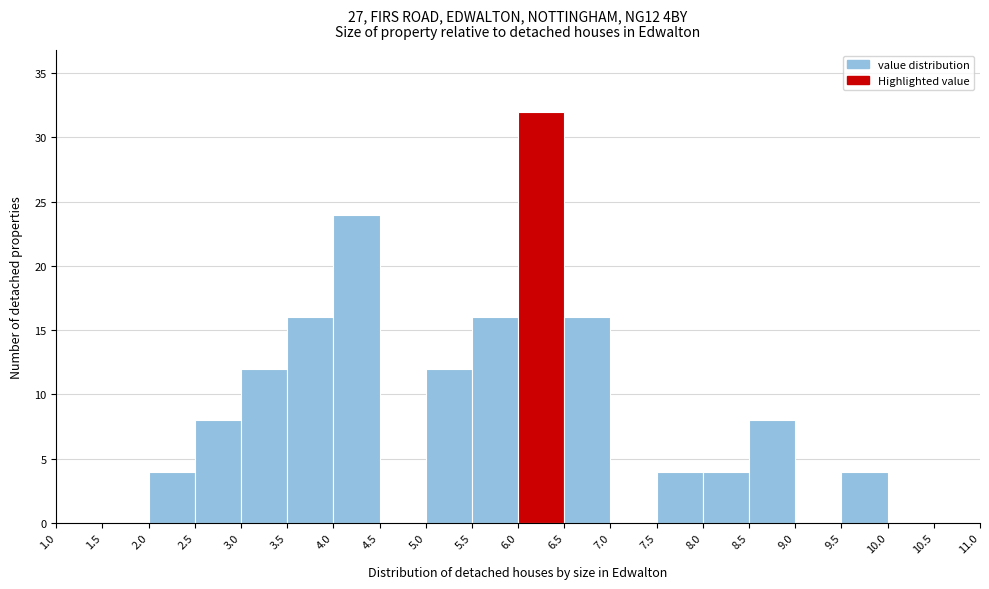

Reading left to right, transcribe this chart: for each bar, give the range it covers on the x-axis and its height. The values are not printed on the chart, so give them approximately, as read against the axis.

1.0 to 1.5: 0
1.5 to 2.0: 0
2.0 to 2.5: 4
2.5 to 3.0: 8
3.0 to 3.5: 12
3.5 to 4.0: 16
4.0 to 4.5: 24
4.5 to 5.0: 0
5.0 to 5.5: 12
5.5 to 6.0: 16
6.0 to 6.5: 32
6.5 to 7.0: 16
7.0 to 7.5: 0
7.5 to 8.0: 4
8.0 to 8.5: 4
8.5 to 9.0: 8
9.0 to 9.5: 0
9.5 to 10.0: 4
10.0 to 10.5: 0
10.5 to 11.0: 0